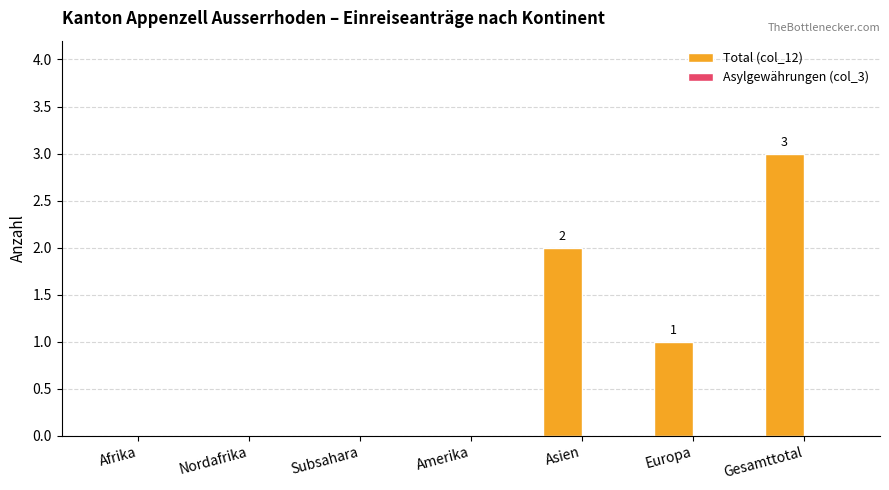

True or false: the data shows 1 at Gesamttotal.

False